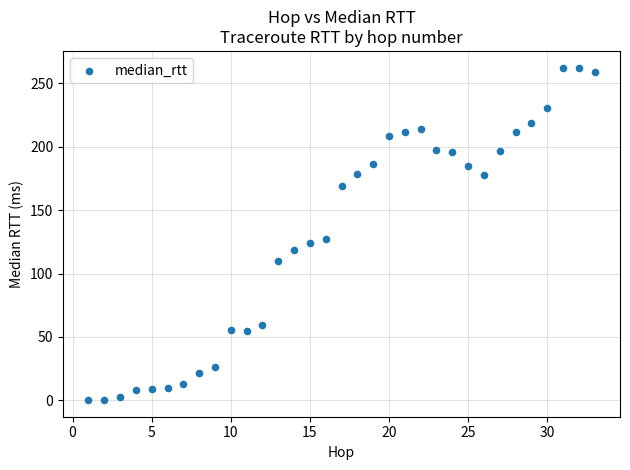

What Y value in the scatter plot is closest to 131?

127.6